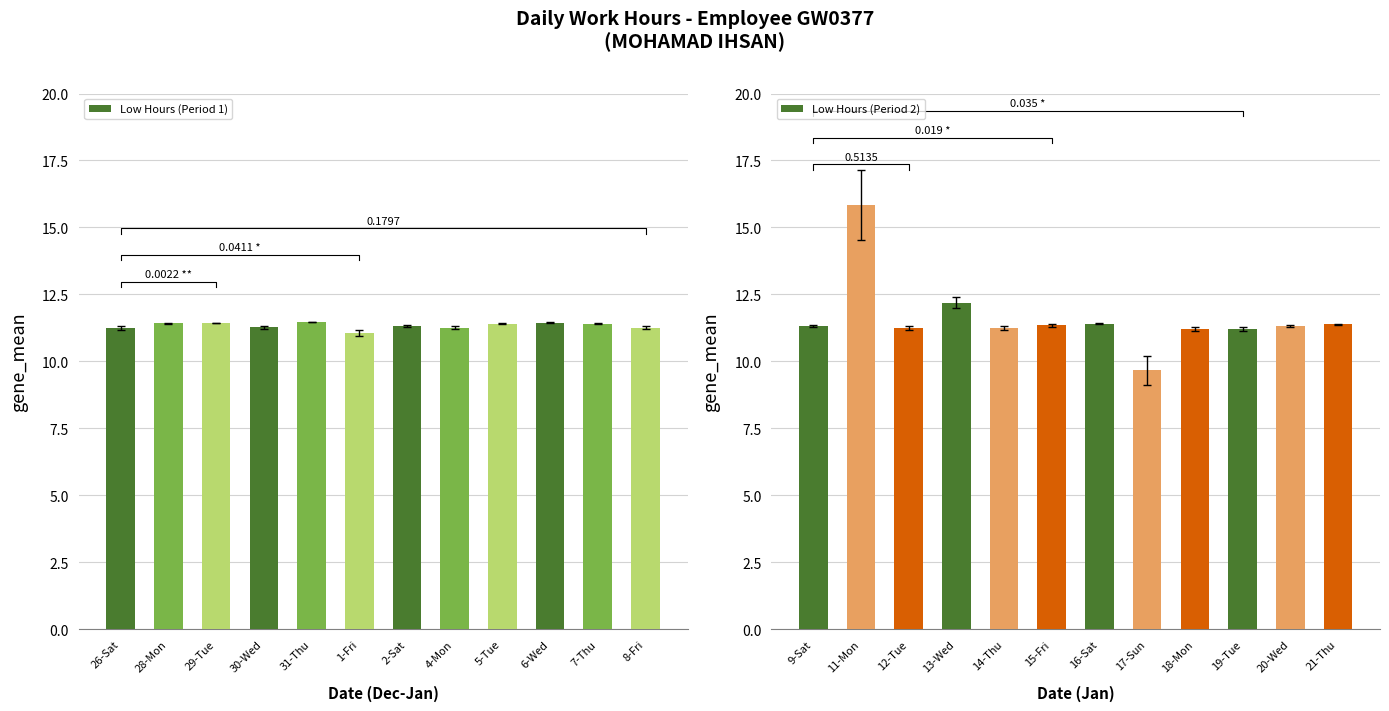

What is the sum of the Low Hours (Period 2) values at 14-Thu and 18-Mon?

22.5